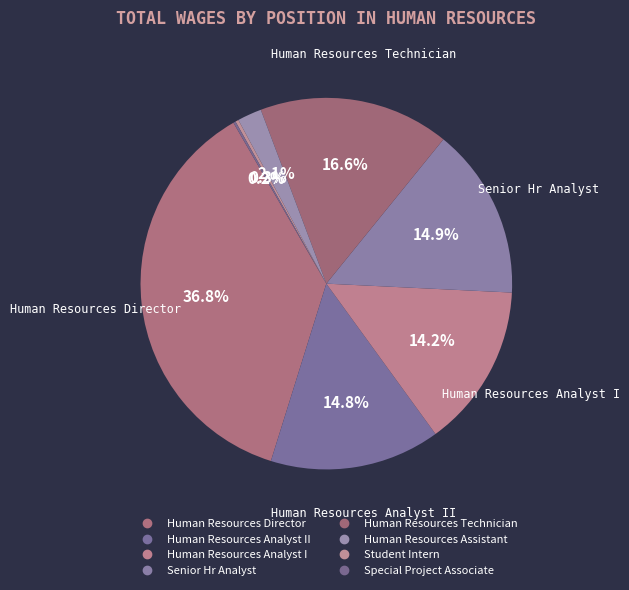

Is there a majority slice in this chart?

No